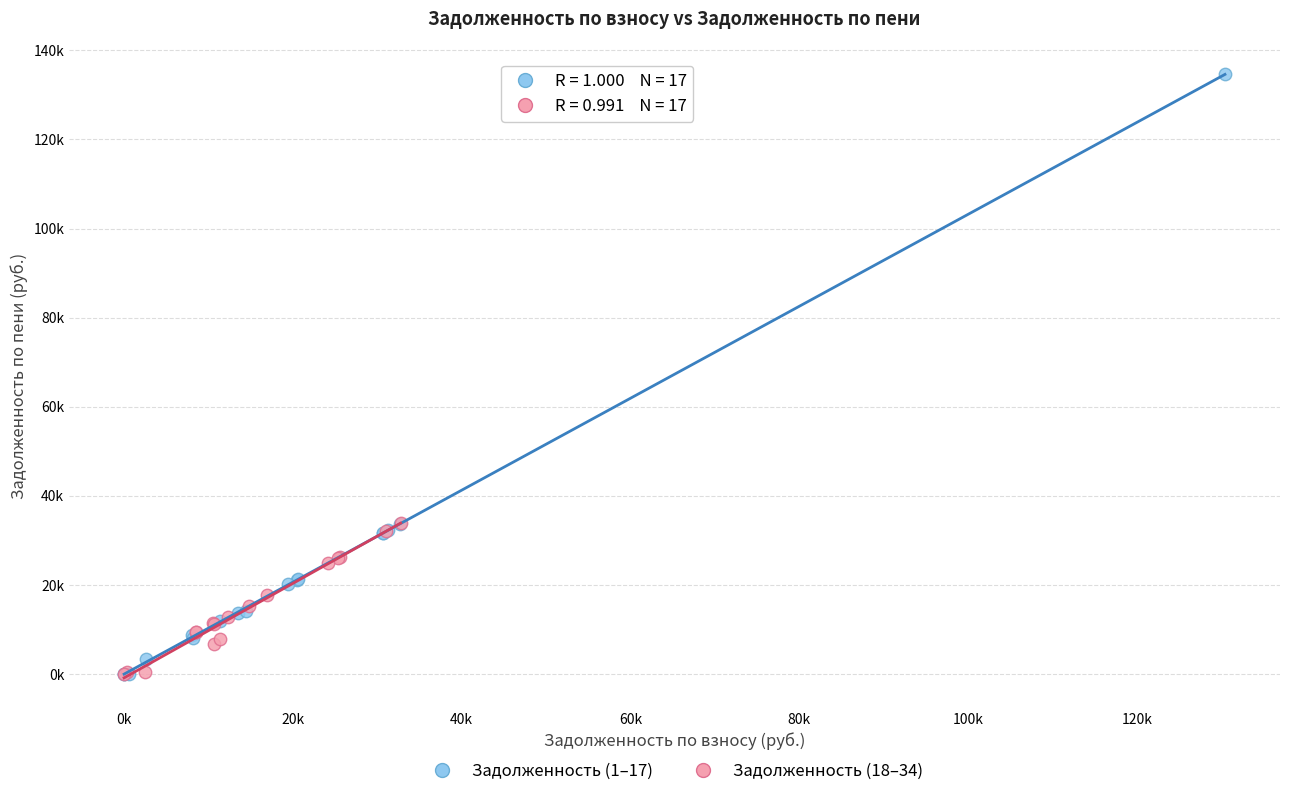

What are all the series names shown in the legend?

Задолженность (1–17), Задолженность (18–34)